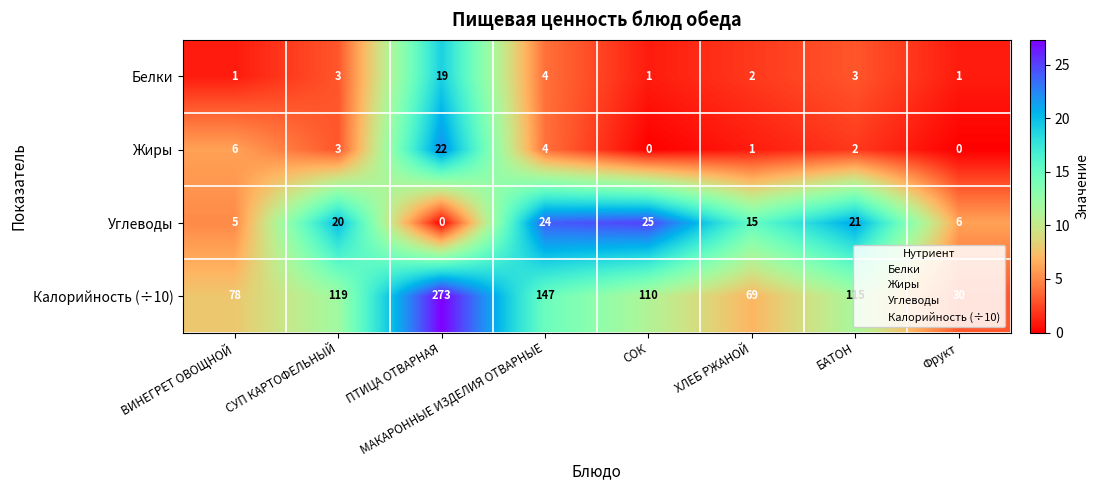

What is the average value of the Жиры series?

5